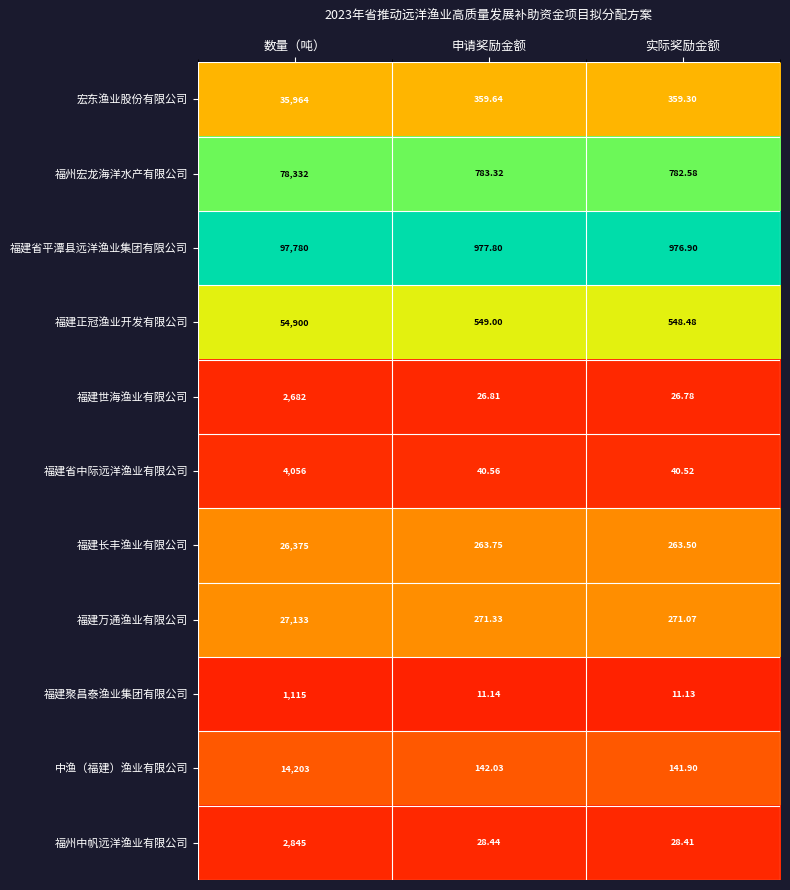

Where does the 福州宏龙海洋水产有限公司 series first go above 783?

数量（吨）